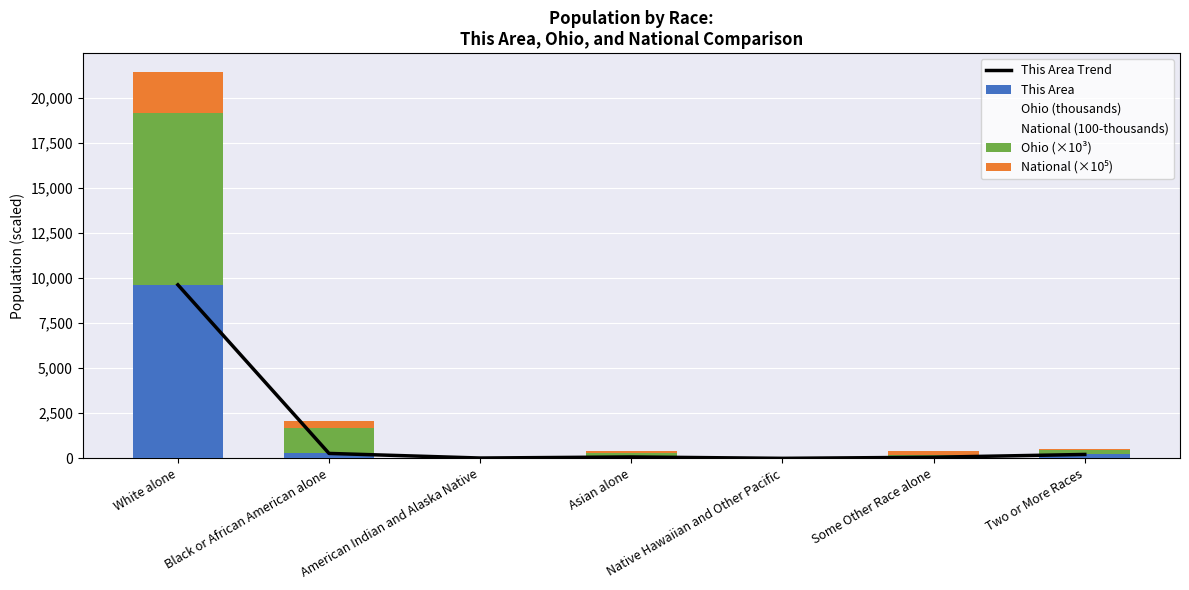

Between American Indian and Alaska Native and White alone, which is larger?

White alone